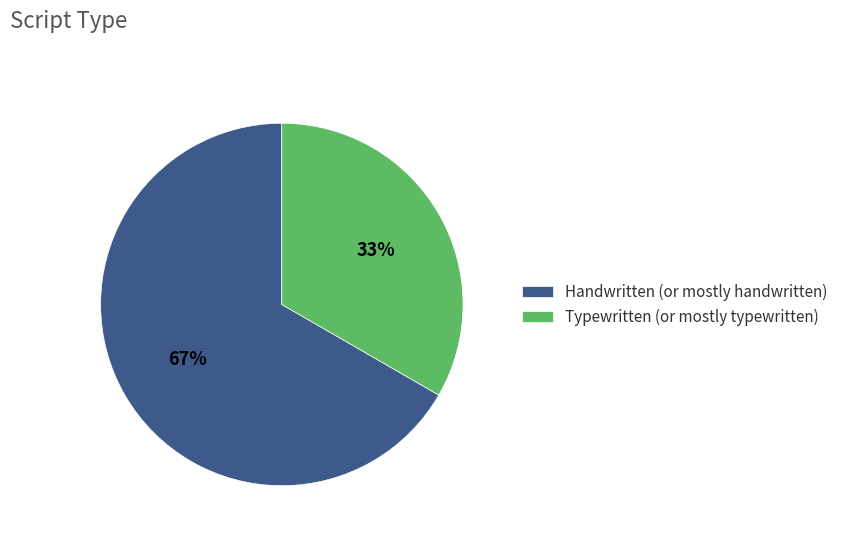

Which slice is the largest?

Handwritten (or mostly handwritten)